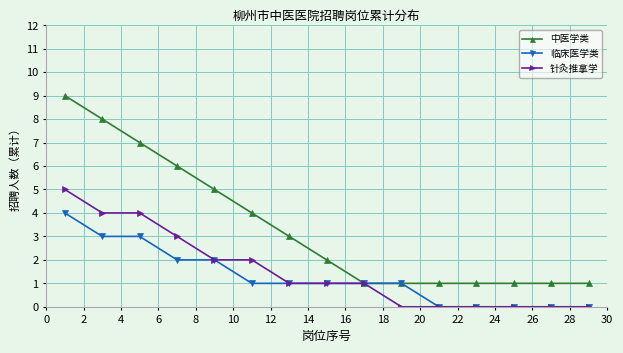

How many data points does each series have?

15